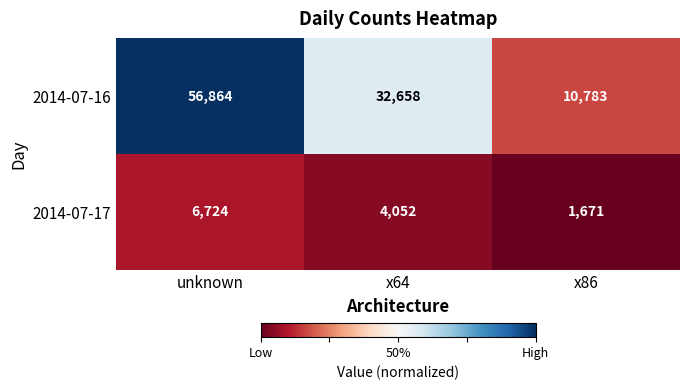

What is the spread (max minus min) of values at x64?

28606